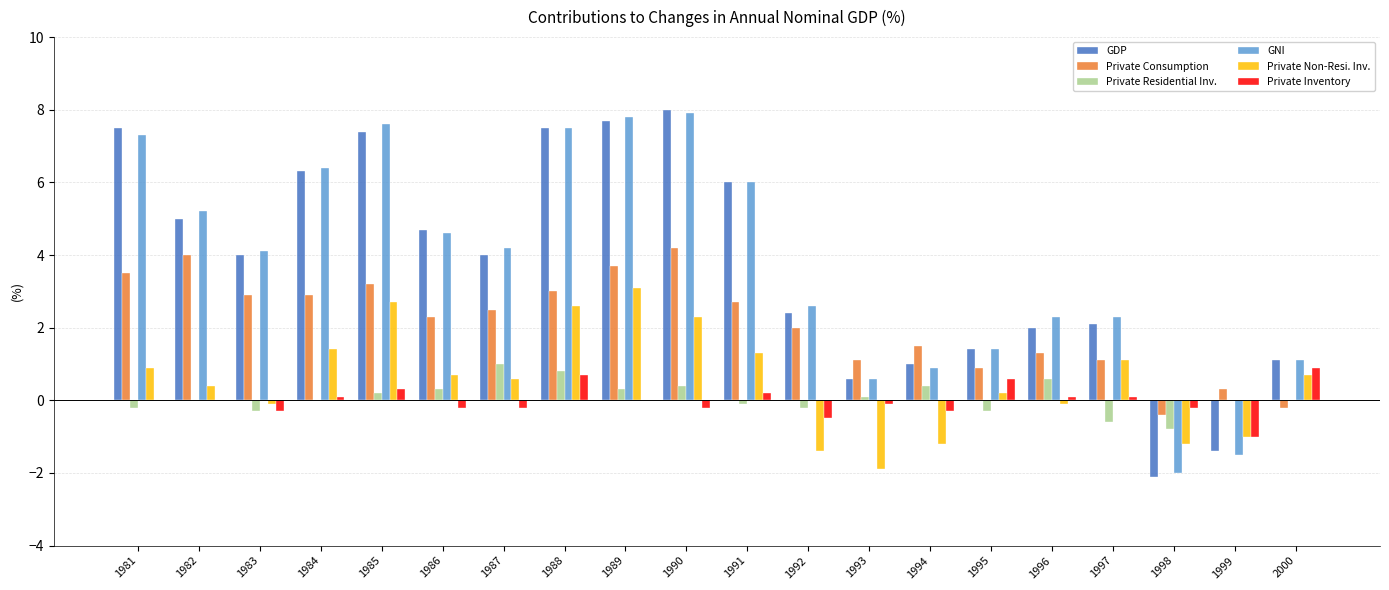

What is the sum of all GNI values?

76.3